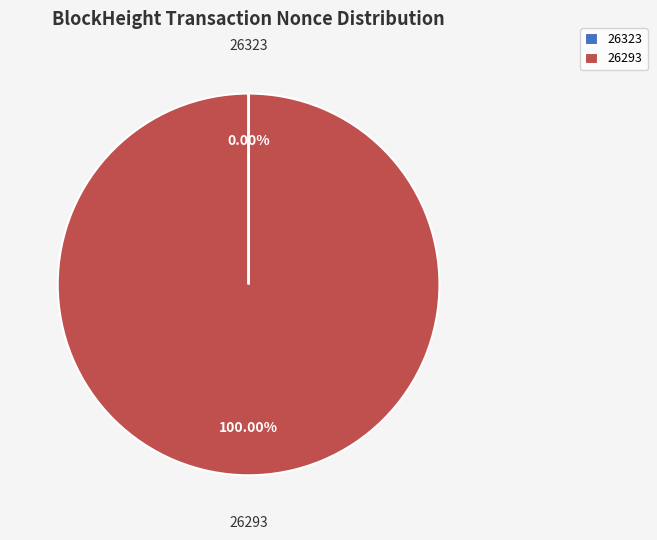

What percentage is the 26293 slice, to the nearest percent?

100%